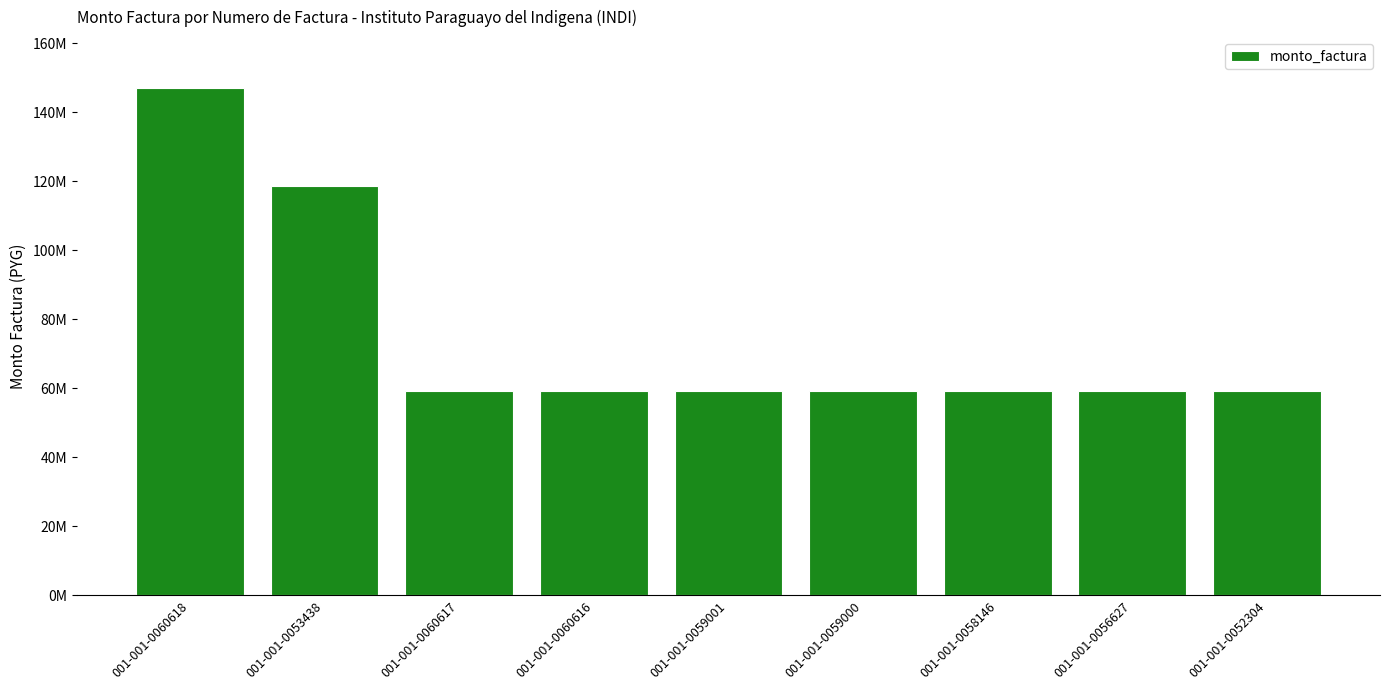

Are the bars horizontal?

No